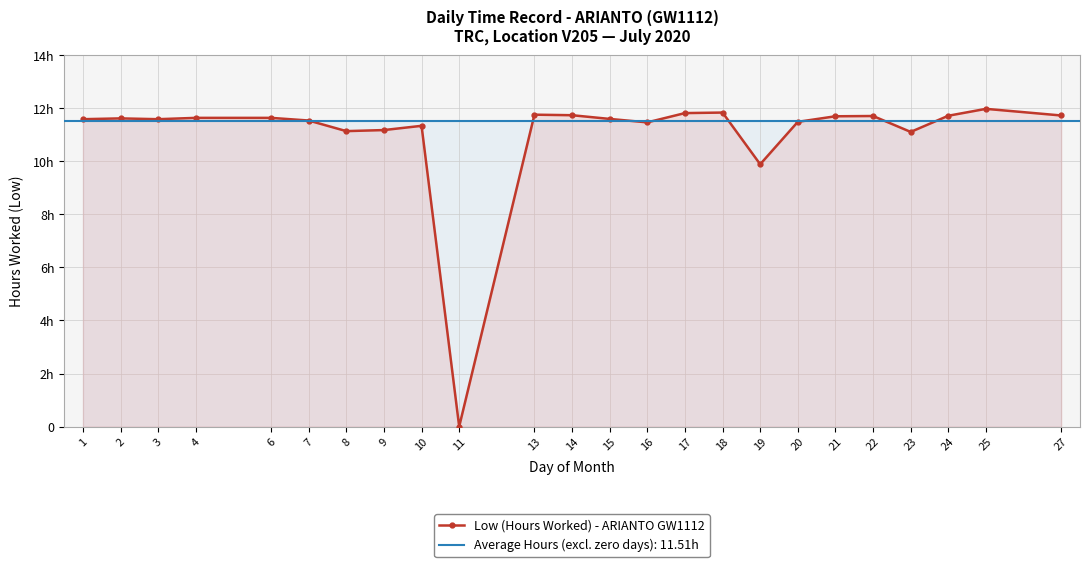

Reading left to right, extract all data points from this chart.

1=11.6	2=11.6	3=11.6	4=11.6	6=11.6	7=11.5	8=11.1	9=11.2	10=11.3	11=0.0	13=11.8	14=11.7	15=11.6	16=11.5	17=11.8	18=11.8	19=9.9	20=11.5	21=11.7	22=11.7	23=11.1	24=11.7	25=12.0	27=11.7